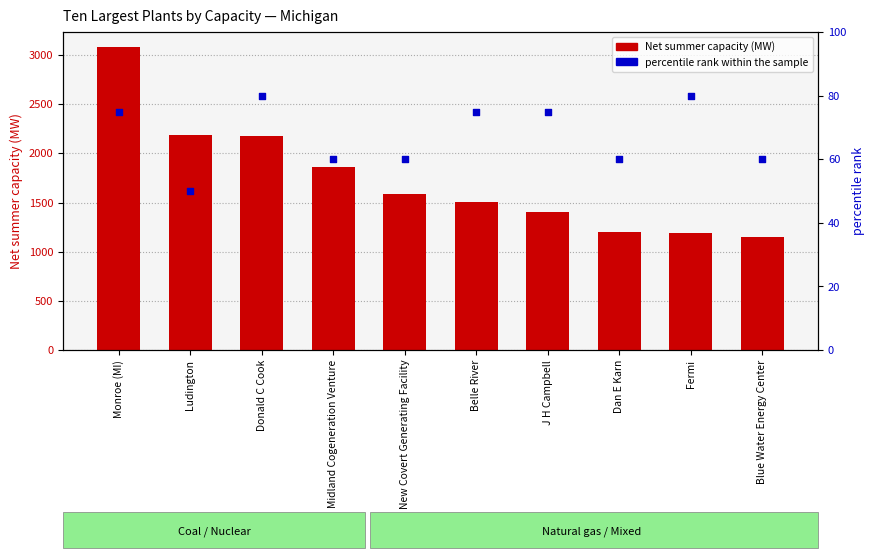

At which category is the sum across all series the highest?

Monroe (MI)